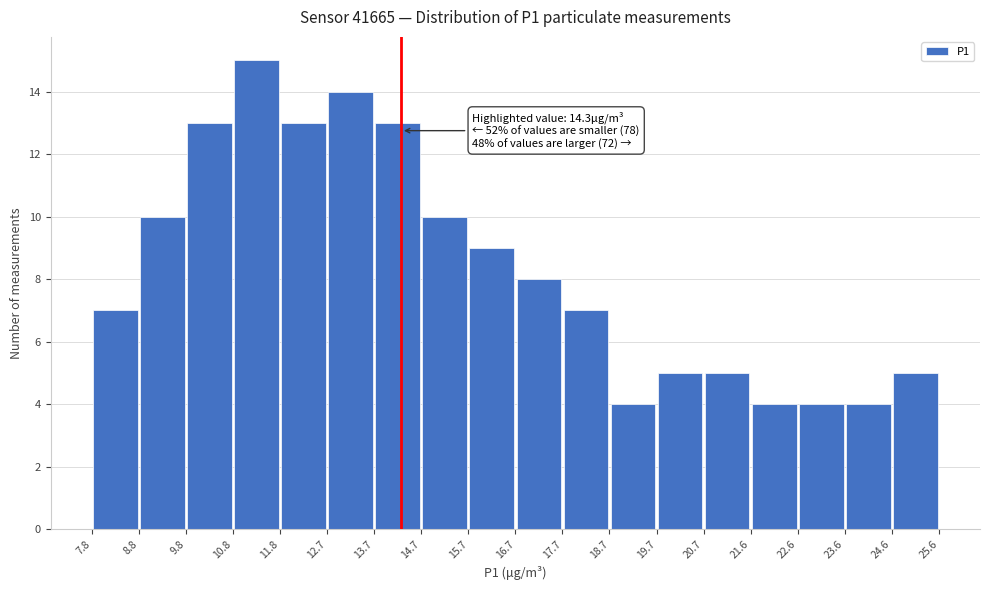

Over which range of the x-axis is the bar tallest?

10.8 to 11.8